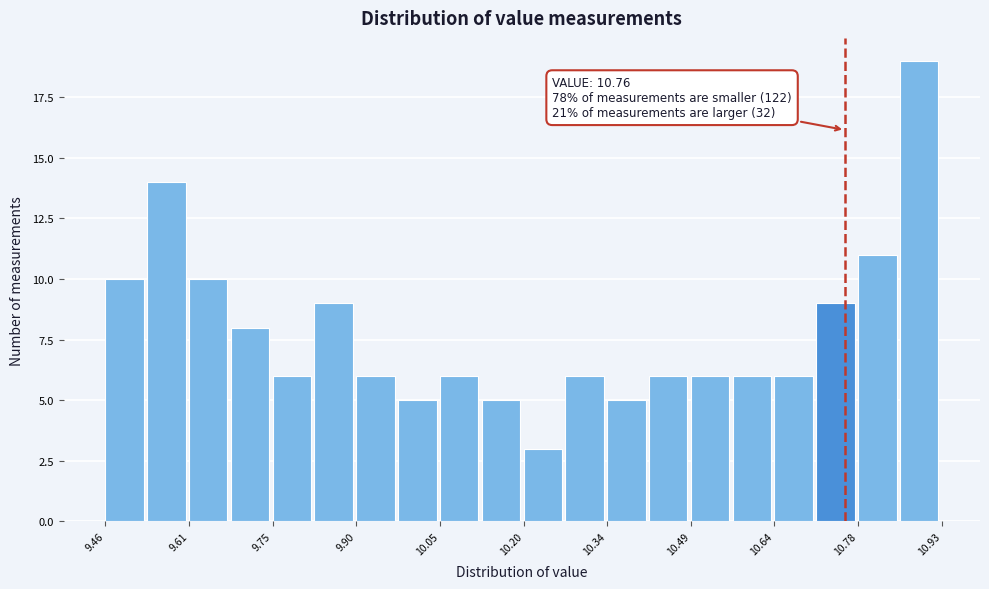

Read against the x-axis, roughly where is the centre of the tallest bar?

10.90